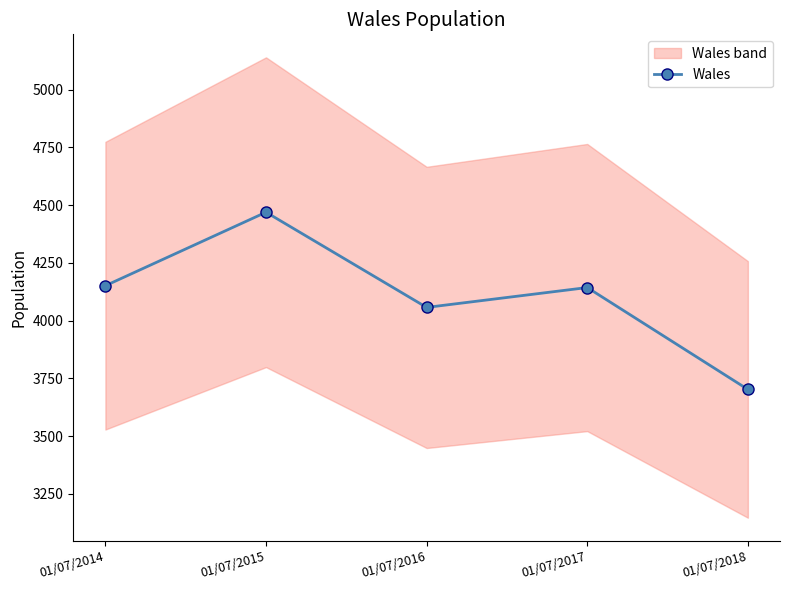

What is the greatest value displayed?

4469